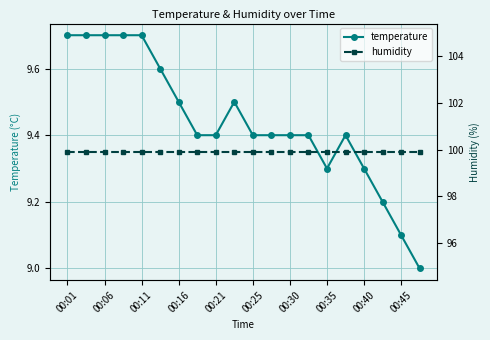

True or false: temperature has more than 1 interior local peaks.

True